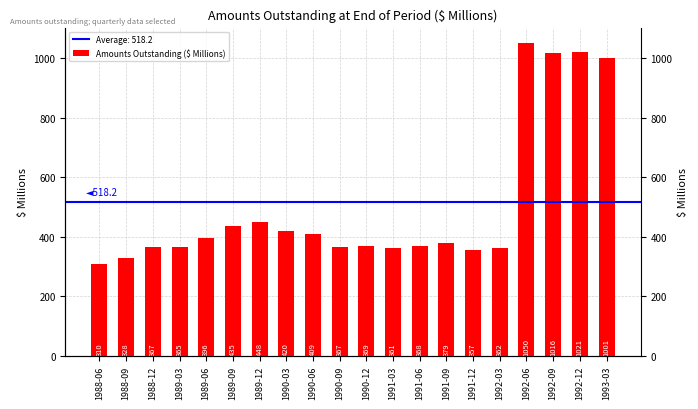

Are the bars horizontal?

No